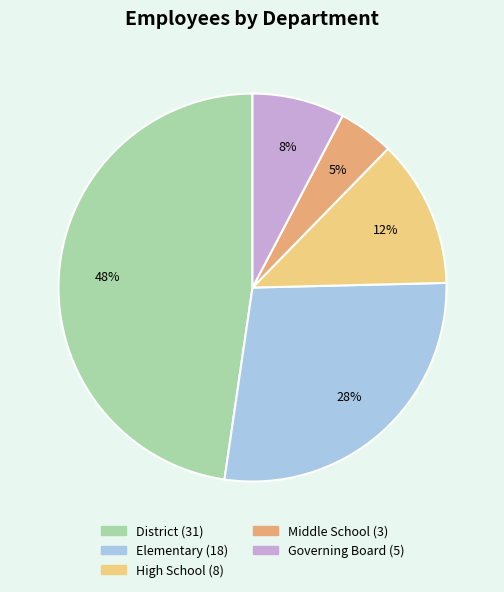

True or false: Elementary accounts for 28% of the total.

True